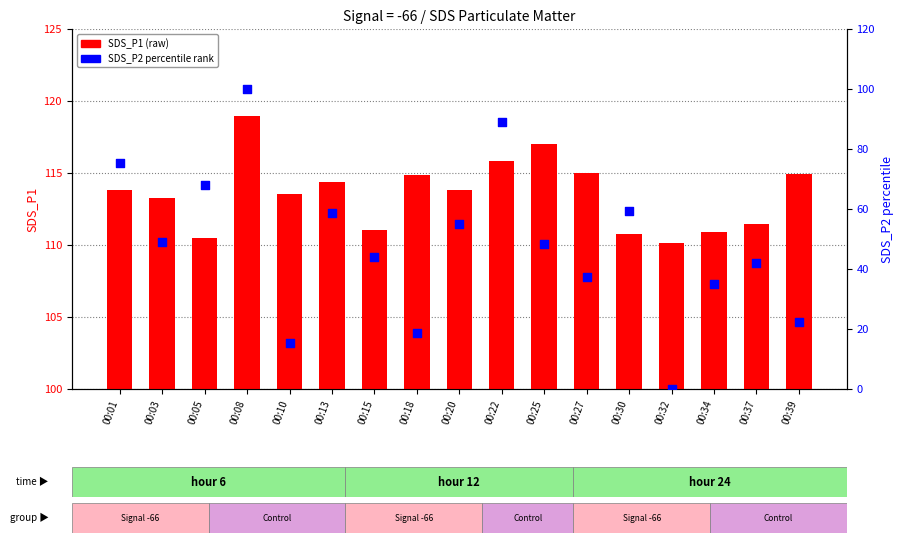

Is the value of SDS_P2 percentile at 00:10 greater than the value of SDS_P1 at 00:34?

No